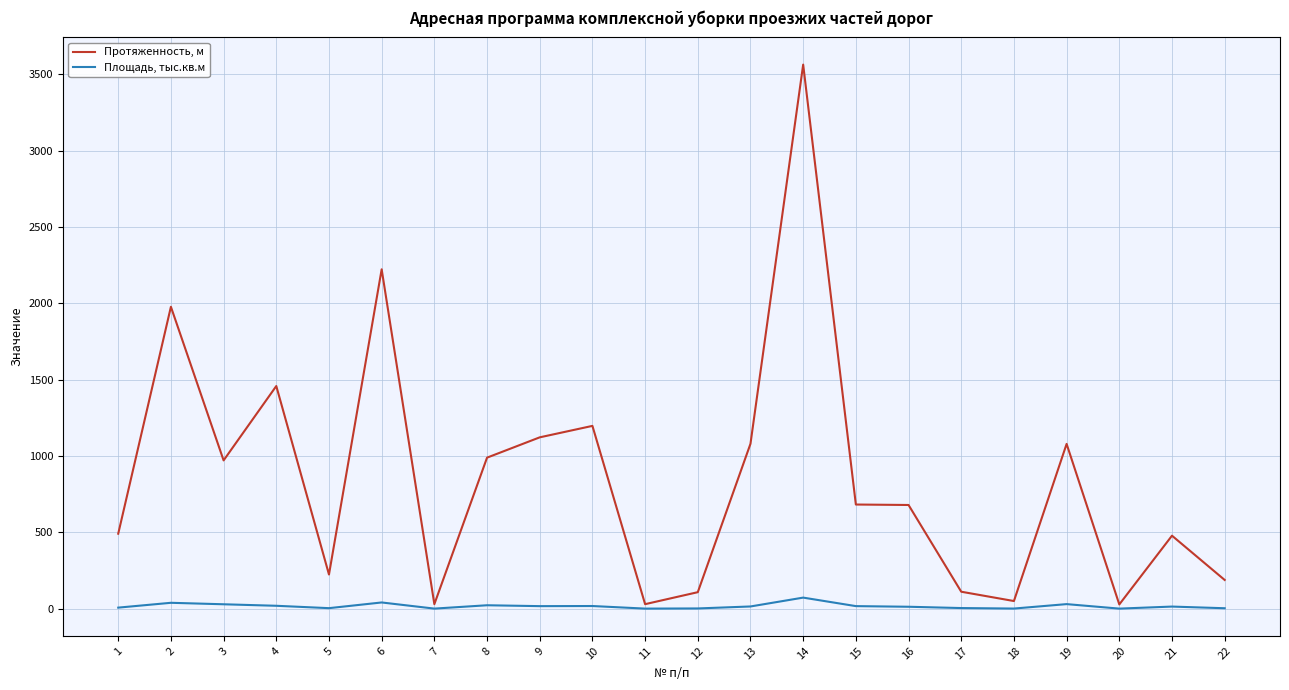

How many categories are shown in the chart?

22